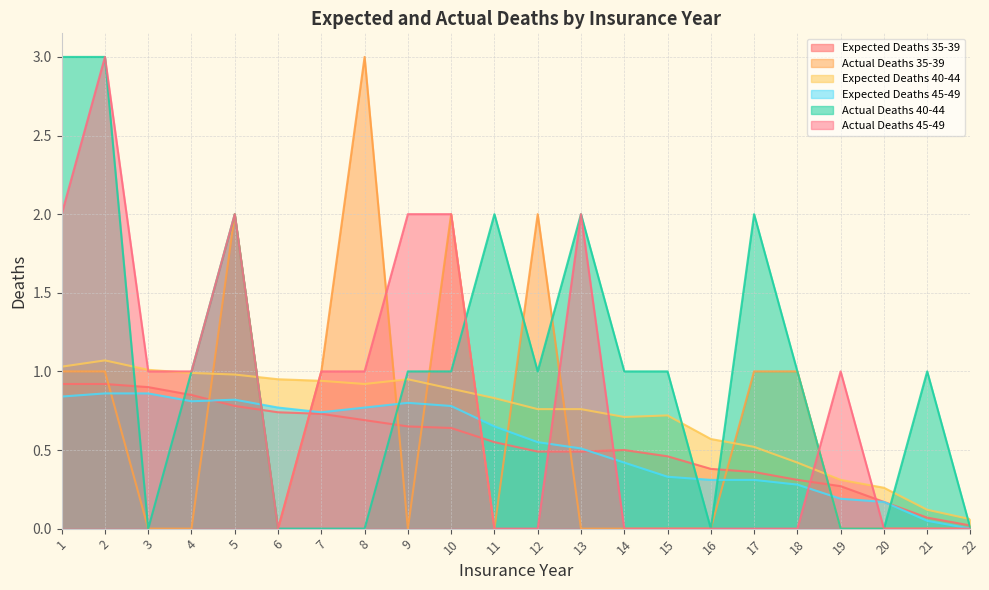

True or false: Expected Deaths 35-39 and Actual Deaths 40-44 cross at least once.

True